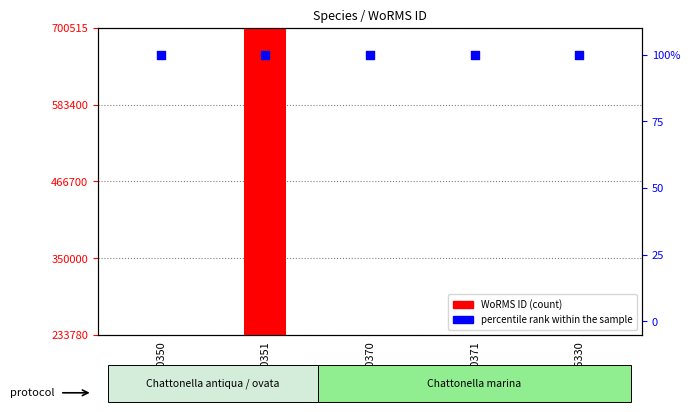

Which series reaches the minimum Y coordinate?

percentile rank within the sample